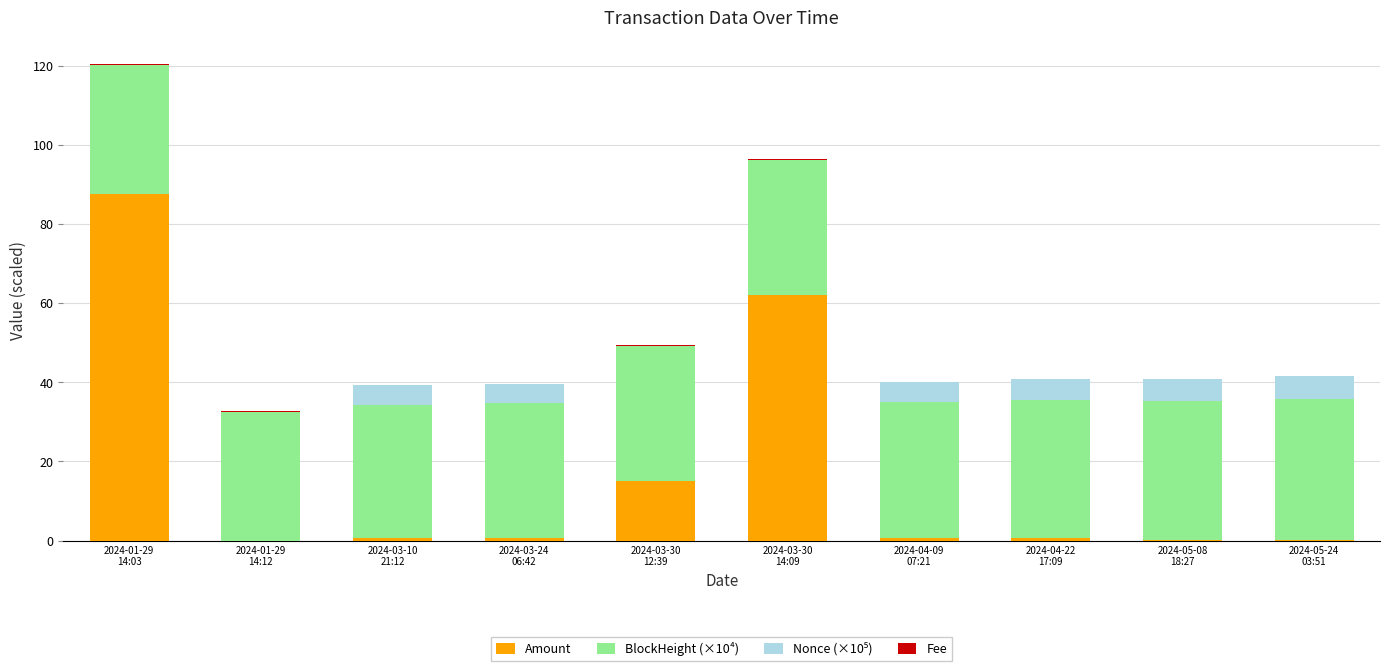

What is the total value across all series at 2024-05-24
03:51?

41.5